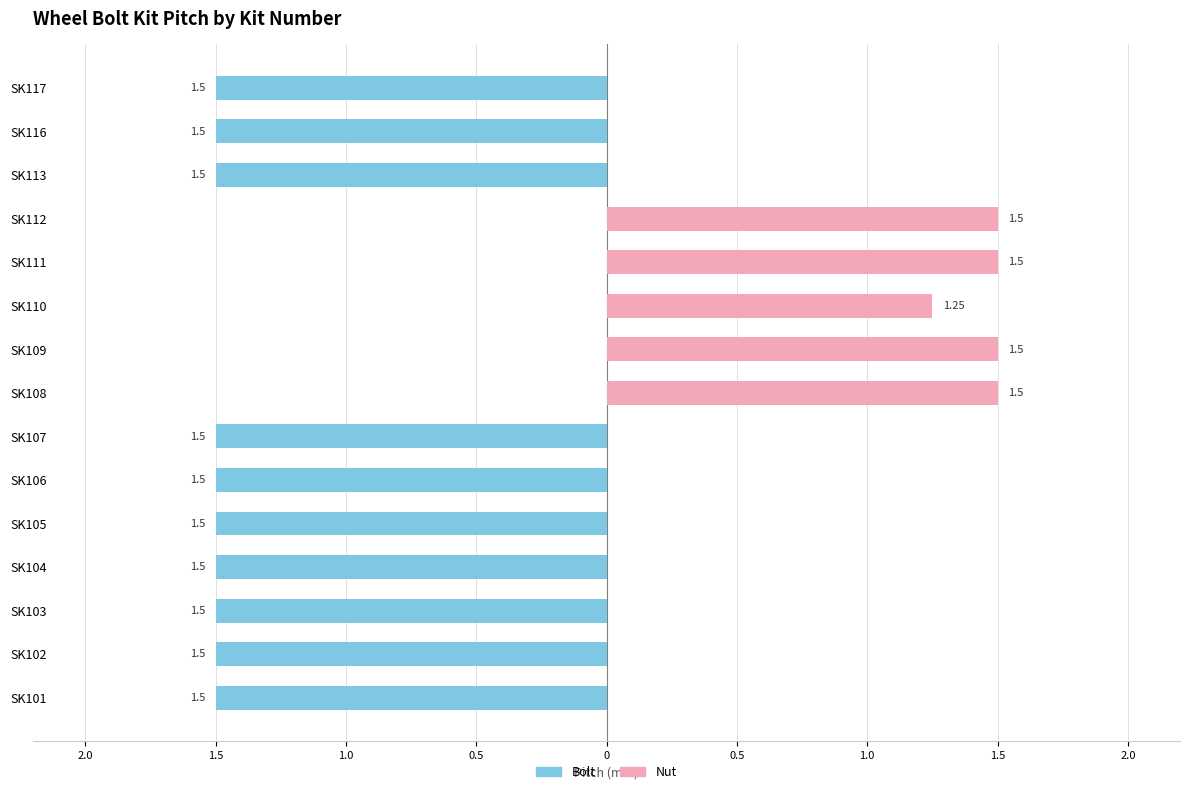

How many positive values does the Nut series have?

5